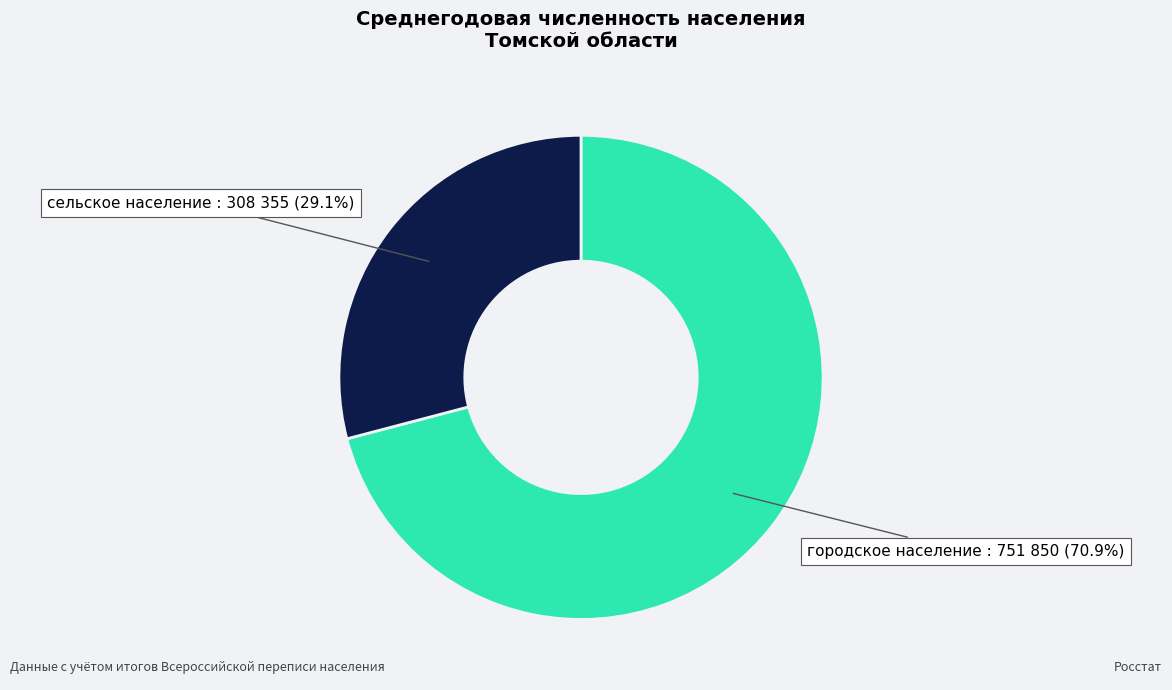

To the nearest percent, what is the difference between the largest and smallest slice percentages?

42%